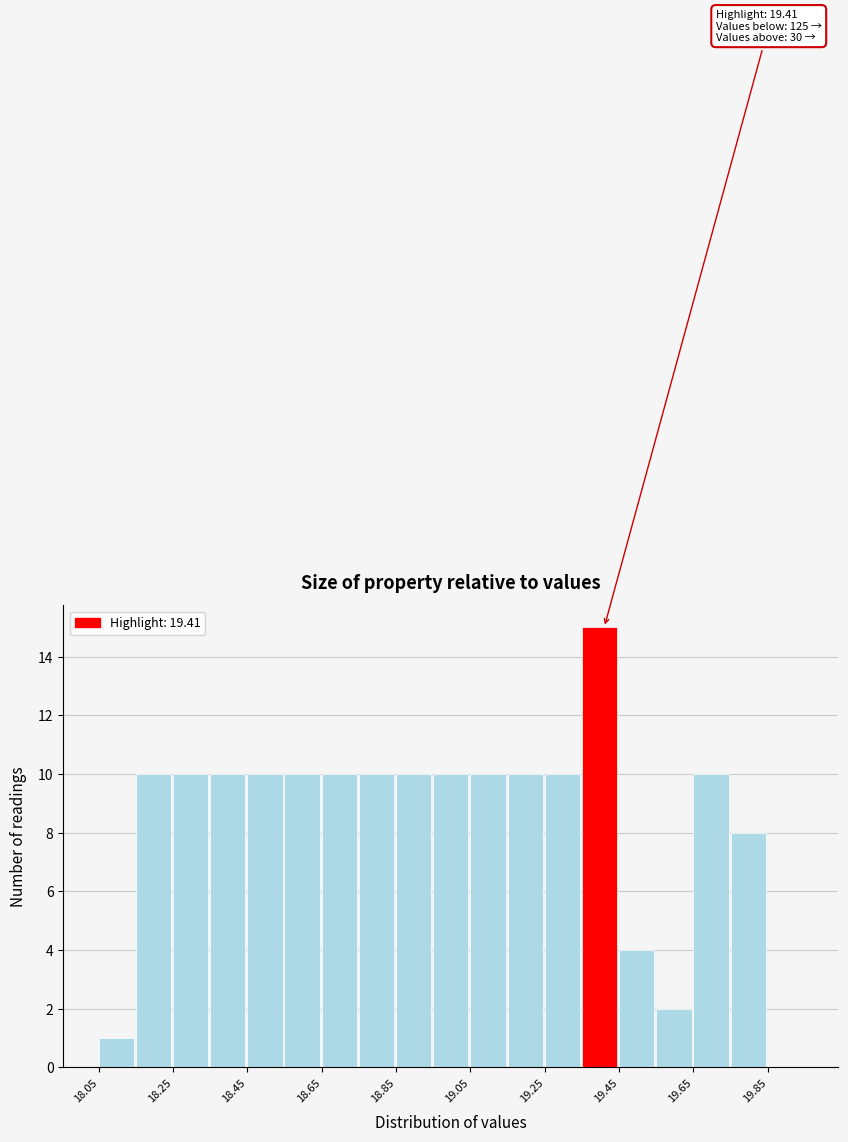

Over which range of the x-axis is the bar tallest?

19.35 to 19.45